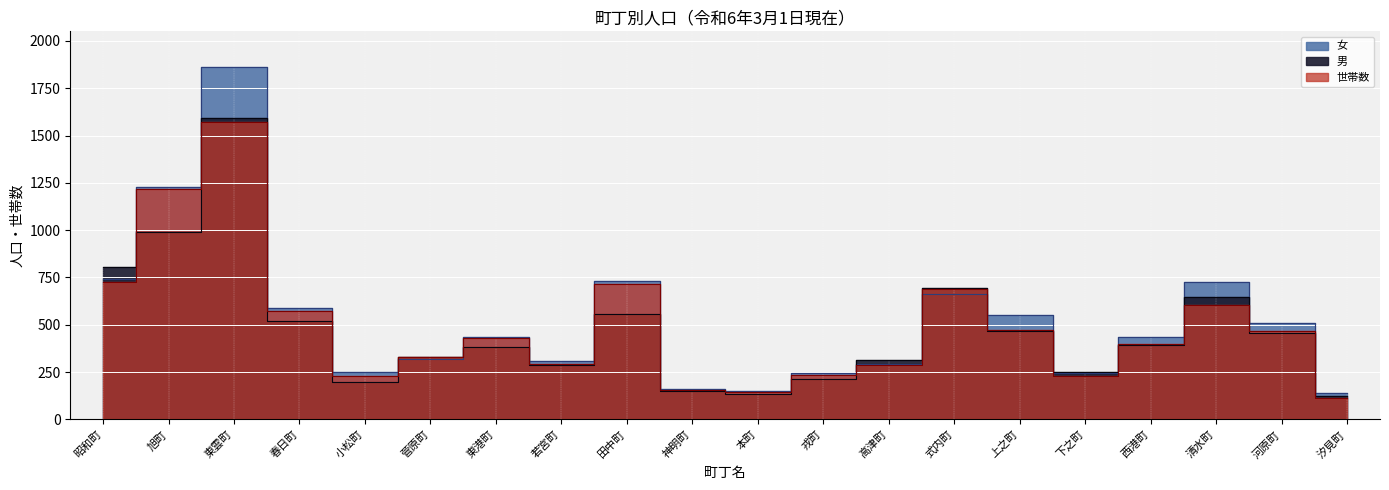

After their last crossing, which series has the higher values: 男 or 世帯数?

男